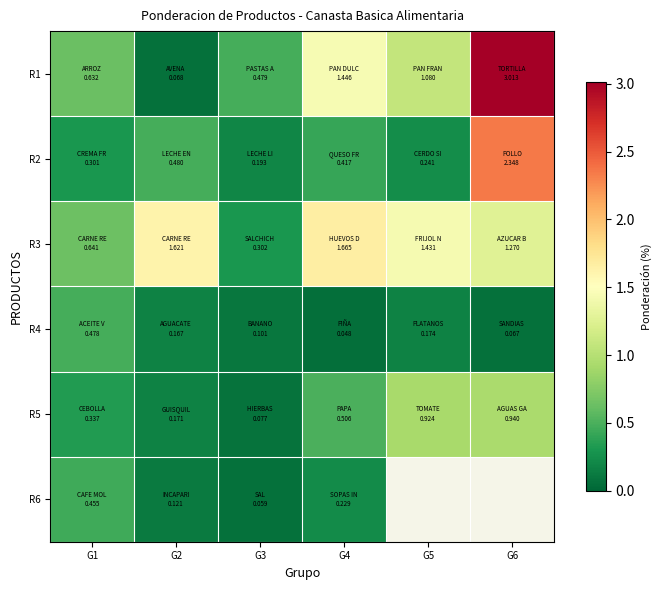

Is it true that R2 equals 0.5 at G2?

True